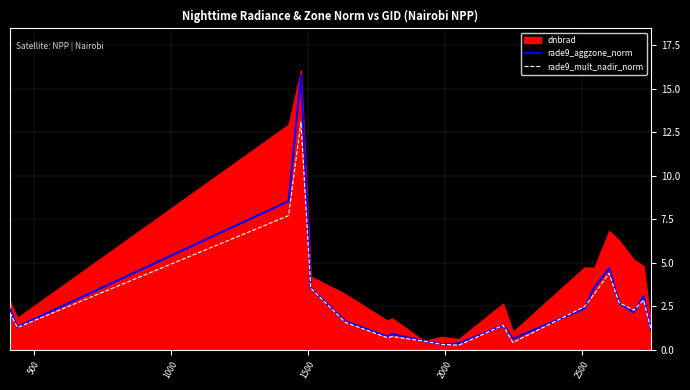

What is the maximum value for rade9_mult_nadir_norm?

13.1